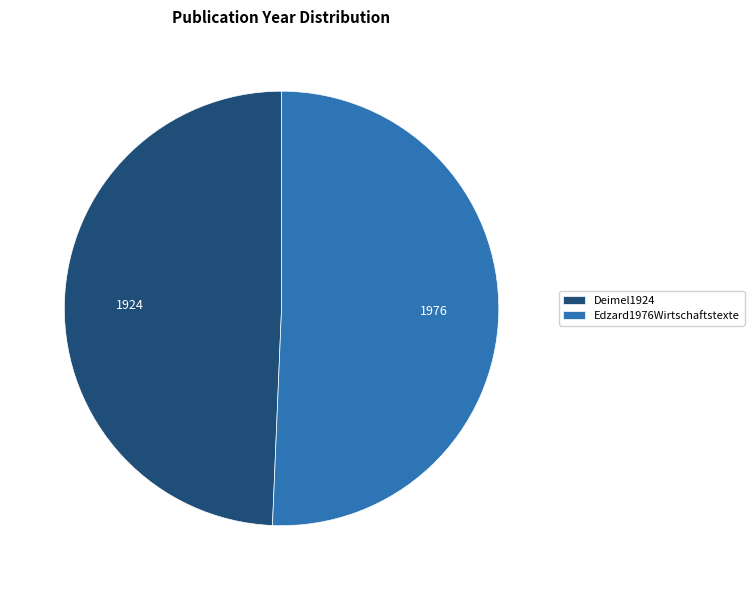

Which slice represents more than half of the pie?

Edzard1976Wirtschaftstexte